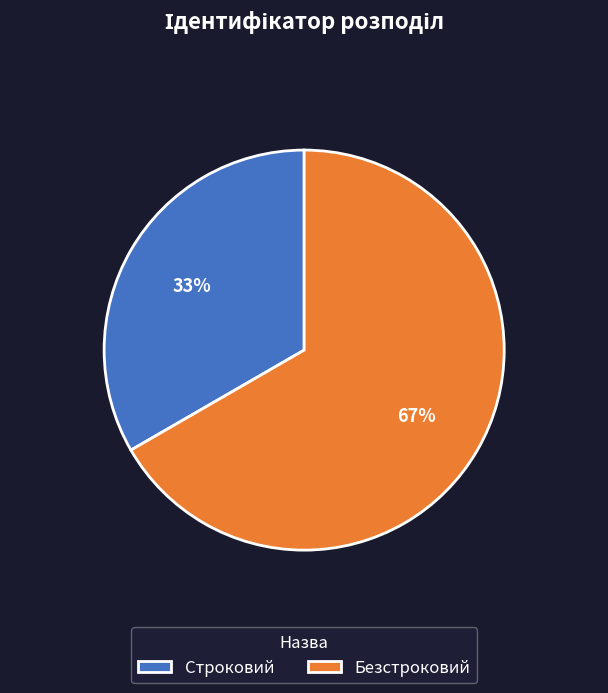

True or false: Безстроковий accounts for 67% of the total.

True